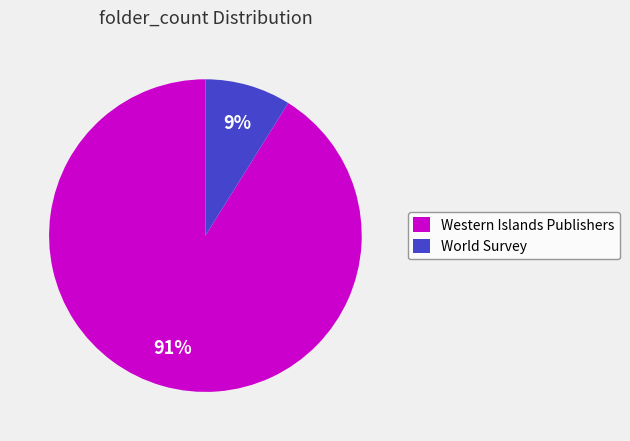

Count the number of slices in the pie.

2